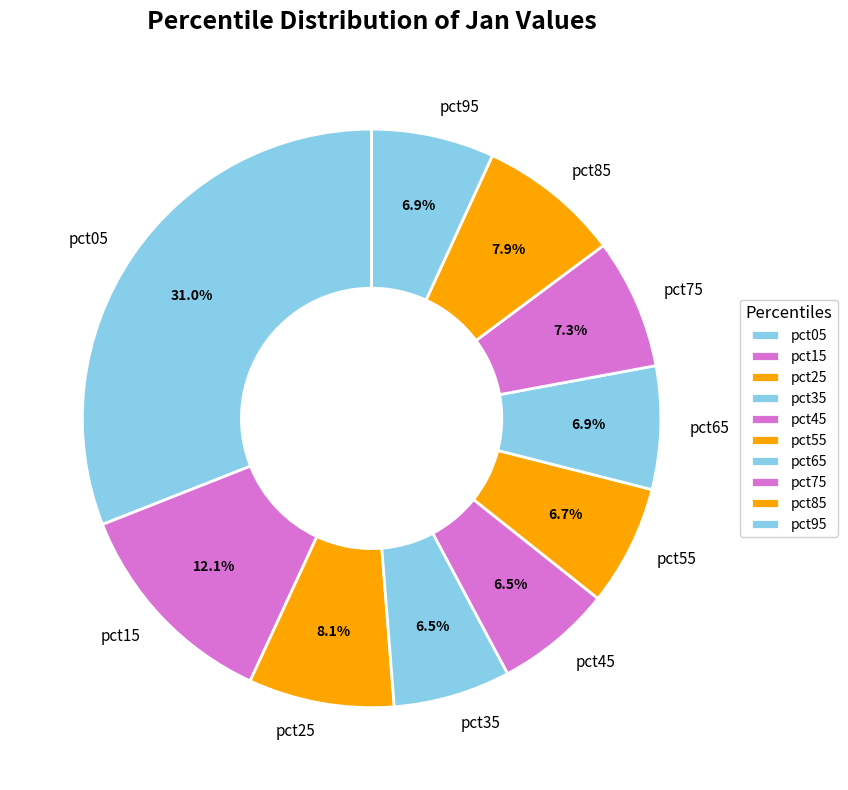

Do pct05 and pct55 together represent more than half of the pie?

No